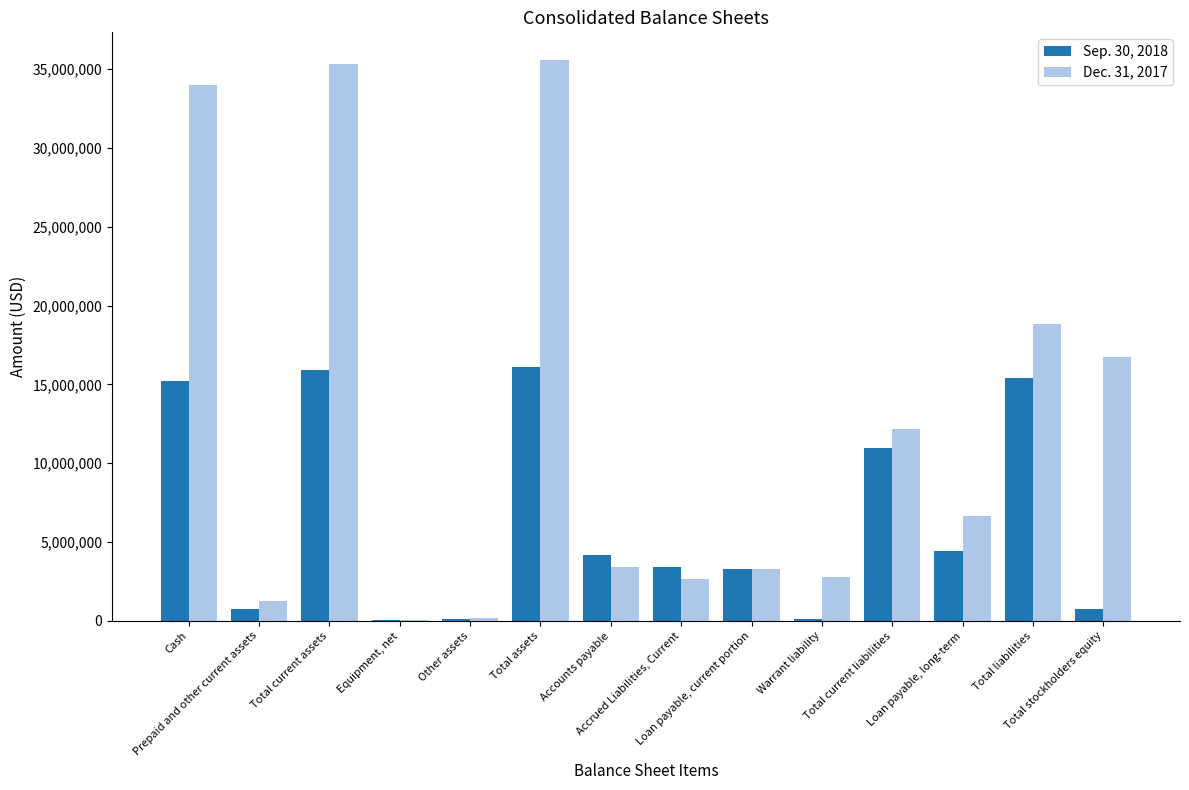

What is the average value of the Sep. 30, 2018 series?

6474835